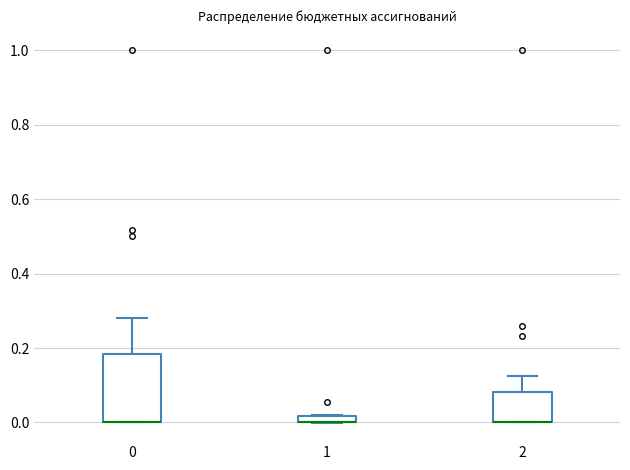

Which box is the tallest, from its lower edge to its upper edge?

0